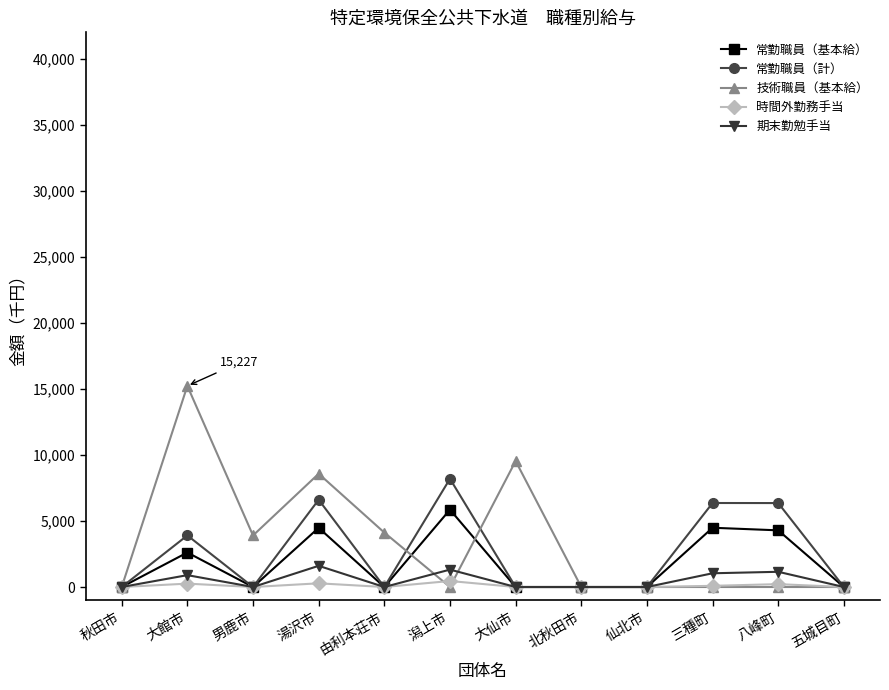

What is the maximum value for 技術職員（基本給）?

15227